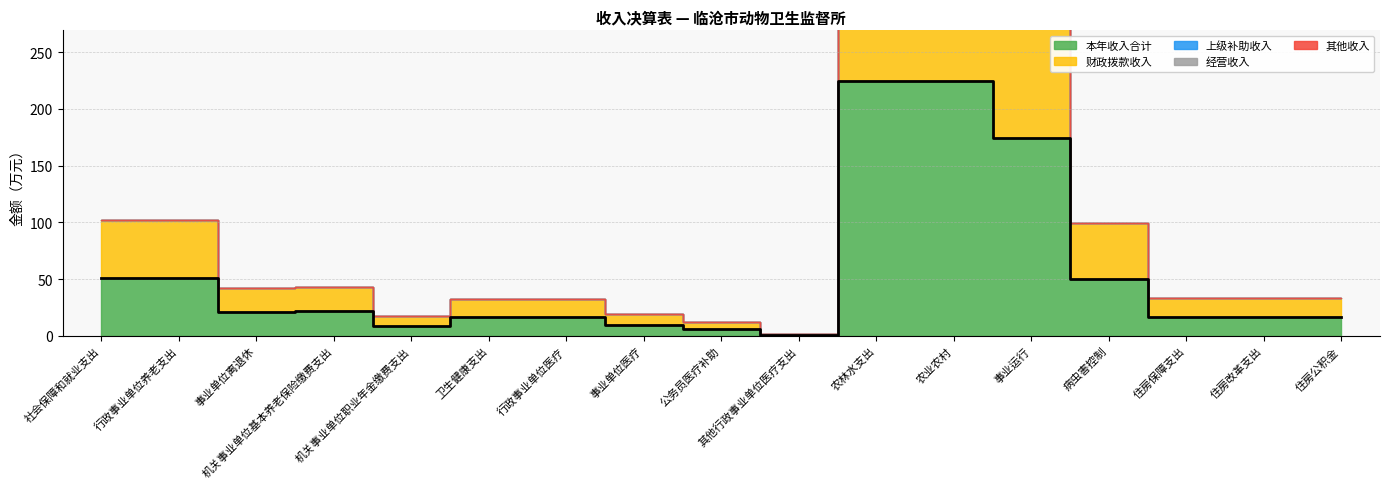

The 本年收入合计 series shows 26.2 at 卫生健康支出. True or false?

False